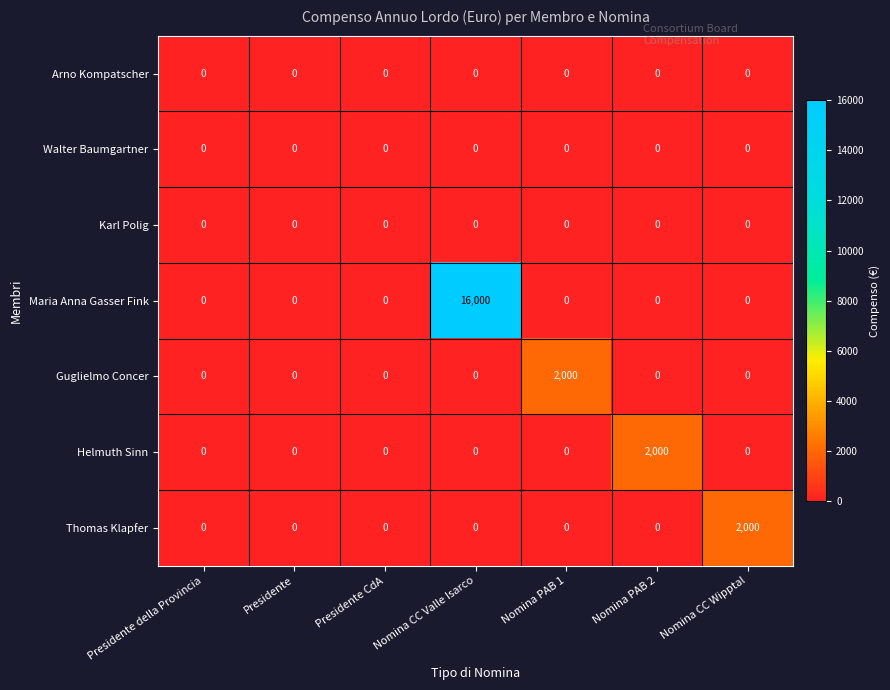

Count the number of categories in the chart.

7